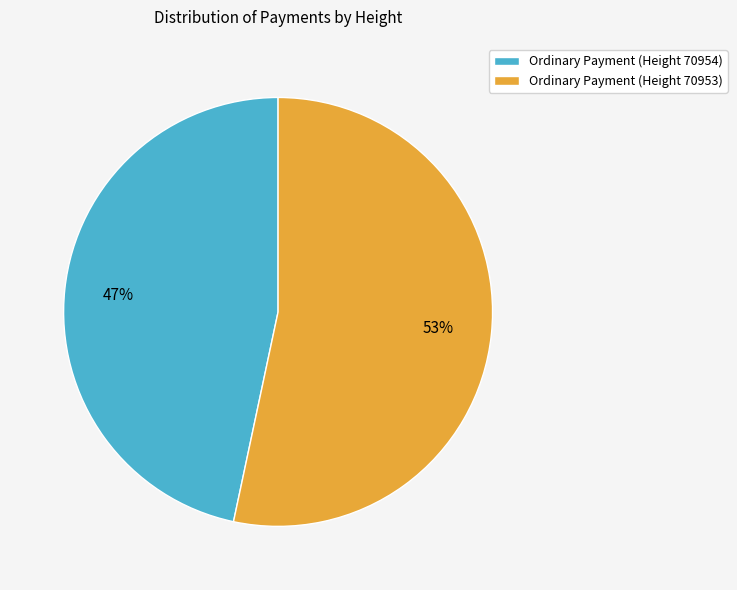

What is the largest slice in the pie chart?

Ordinary Payment (Height 70953)